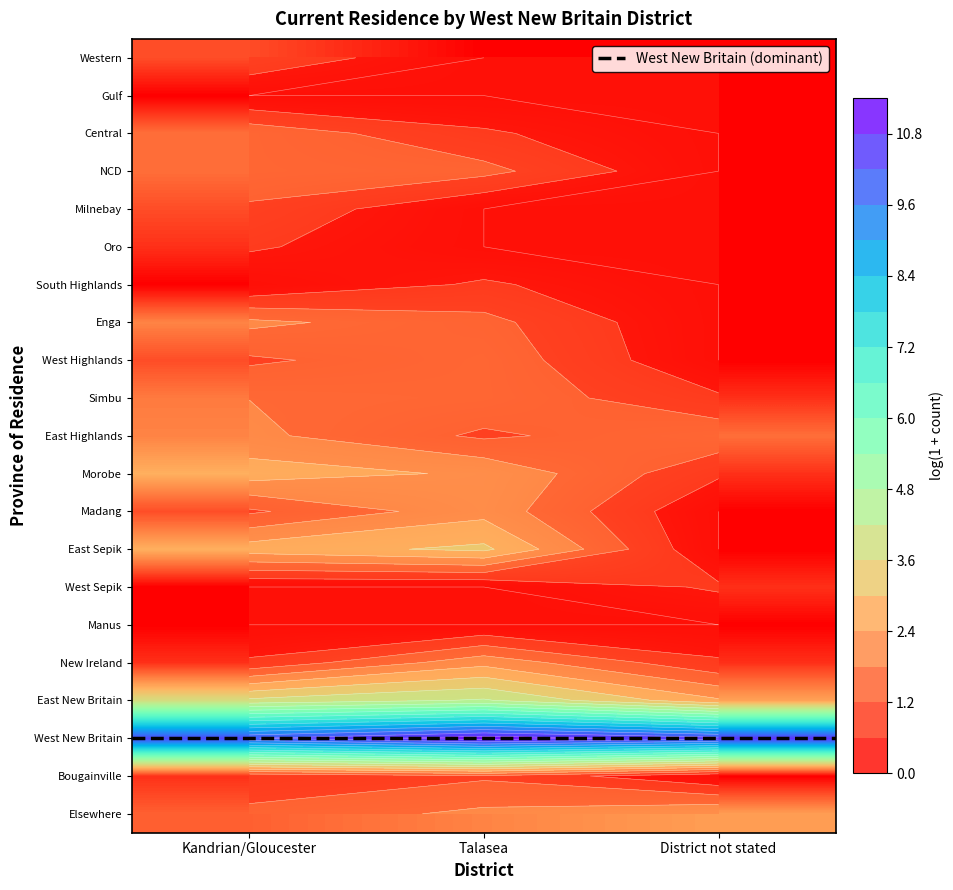

At which label is West Sepik closest to 0?

Kandrian/Gloucester